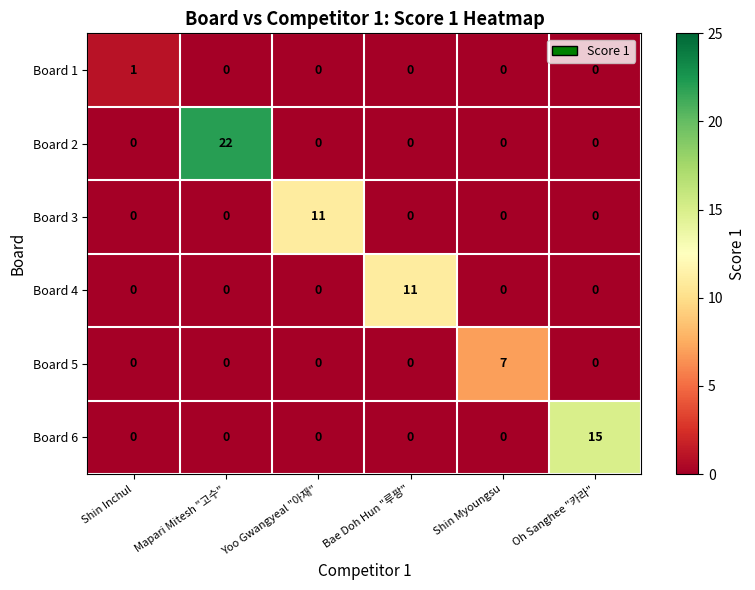

Is it true that Board 5 equals 7 at Shin Myoungsu?

True